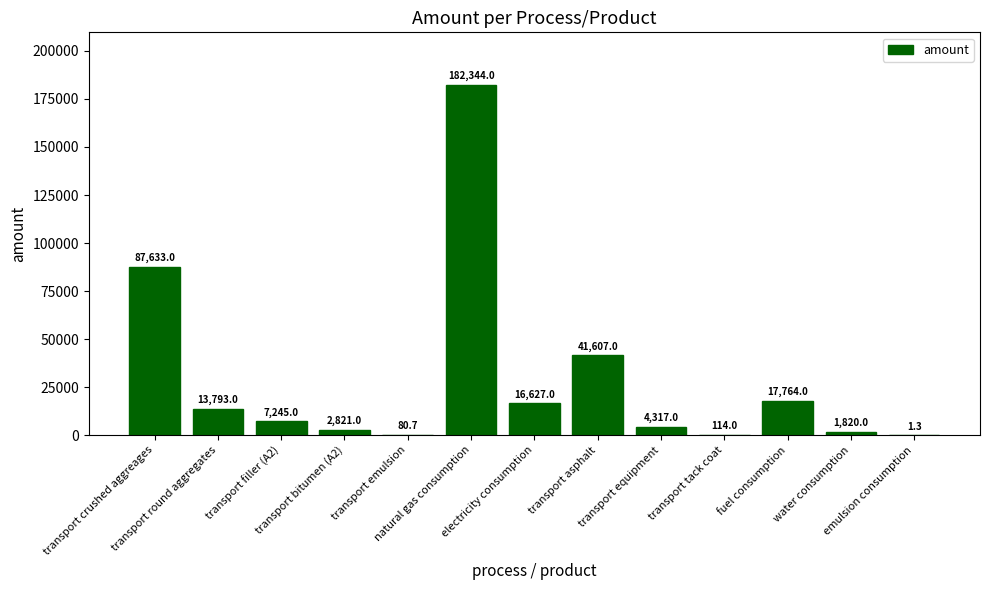

Are the bars grouped side by side (vs. stacked)?

No